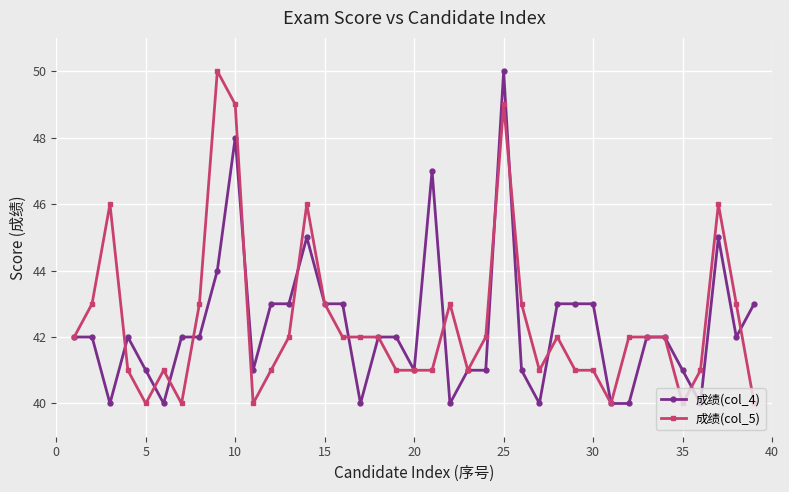

What is the difference between the maximum and minimum values in the 成绩(col_5) series?

10